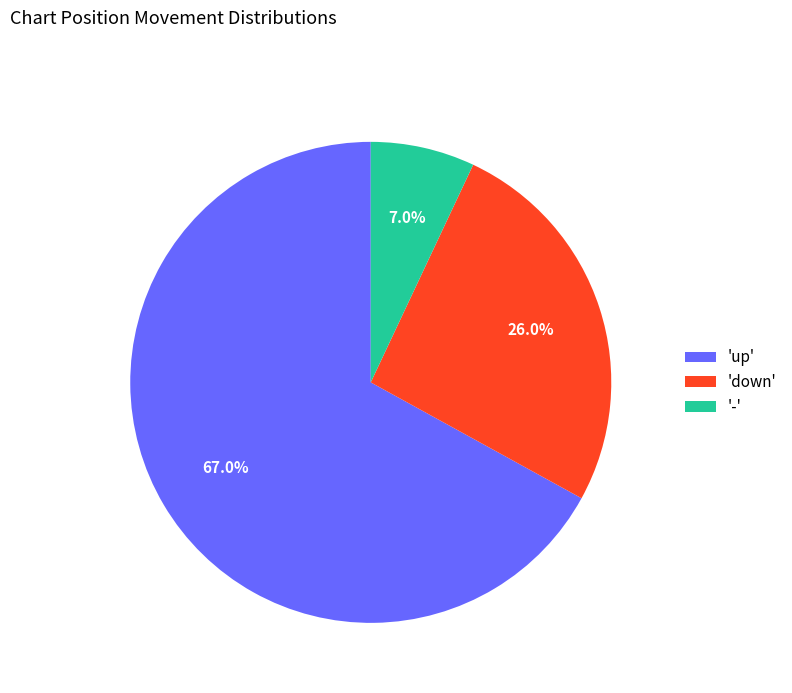

Is the sum of 'up' and 'down' greater than half?

Yes